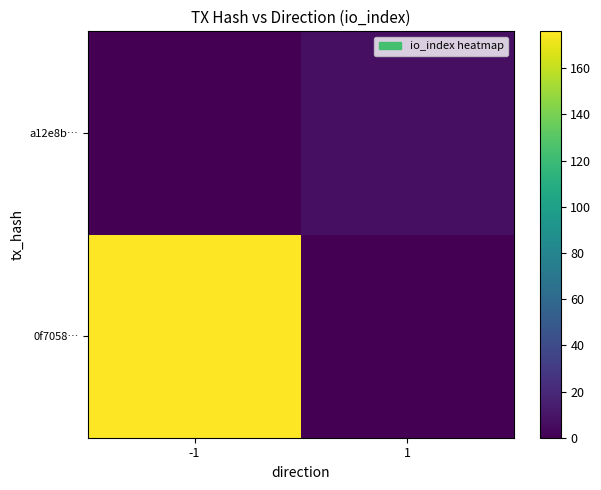

Rank the series by their average value, from highest to lowest.

0f7058…, a12e8b…